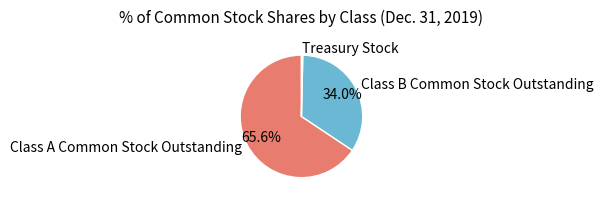

True or false: Class A Common Stock Outstanding accounts for 66% of the total.

True